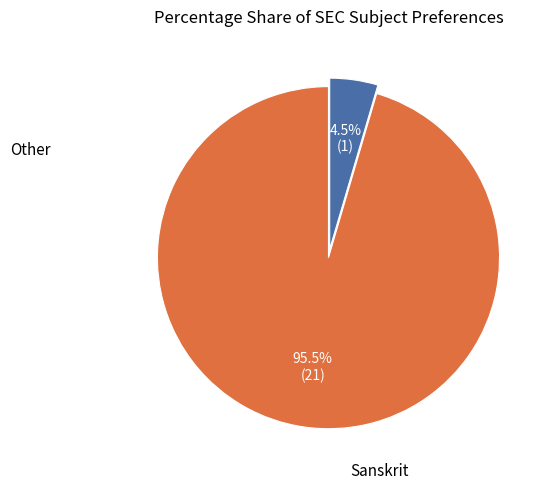

How many slices are in this pie chart?

2